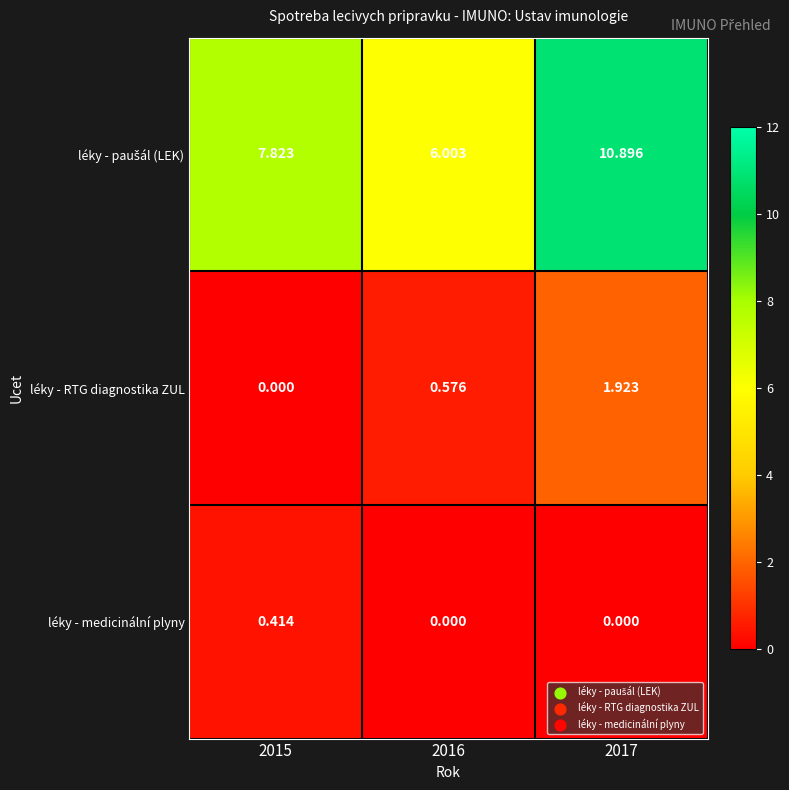

Is the value of léky - medicinální plyny at 2017 greater than the value of léky - RTG diagnostika ZUL at 2017?

No